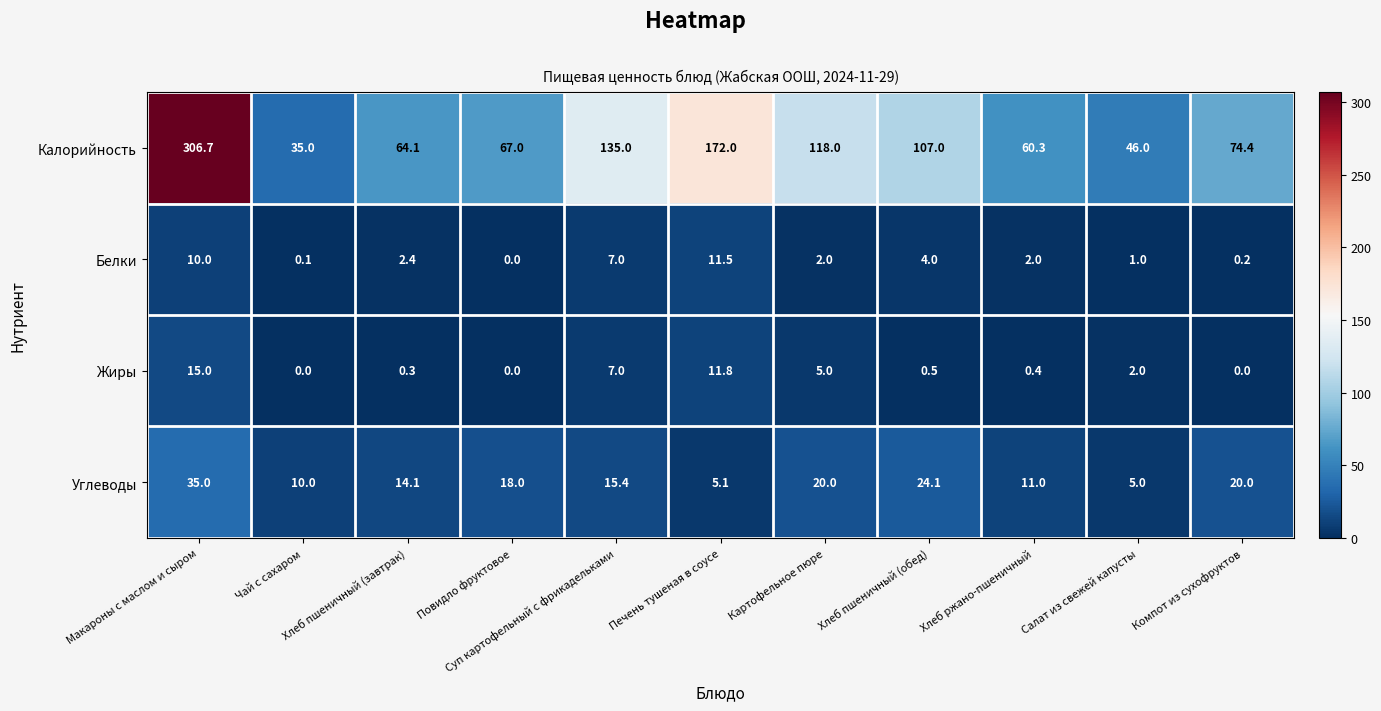

What is the difference between the second highest and second lowest values in the Калорийность series?

126.0